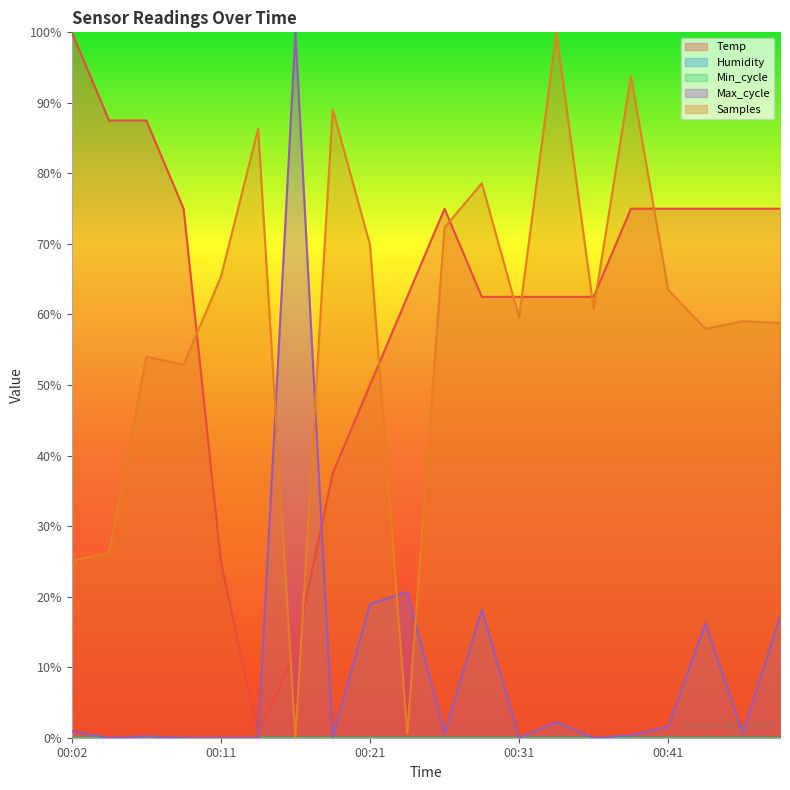

Does the chart display data point markers on the line(s)?

No